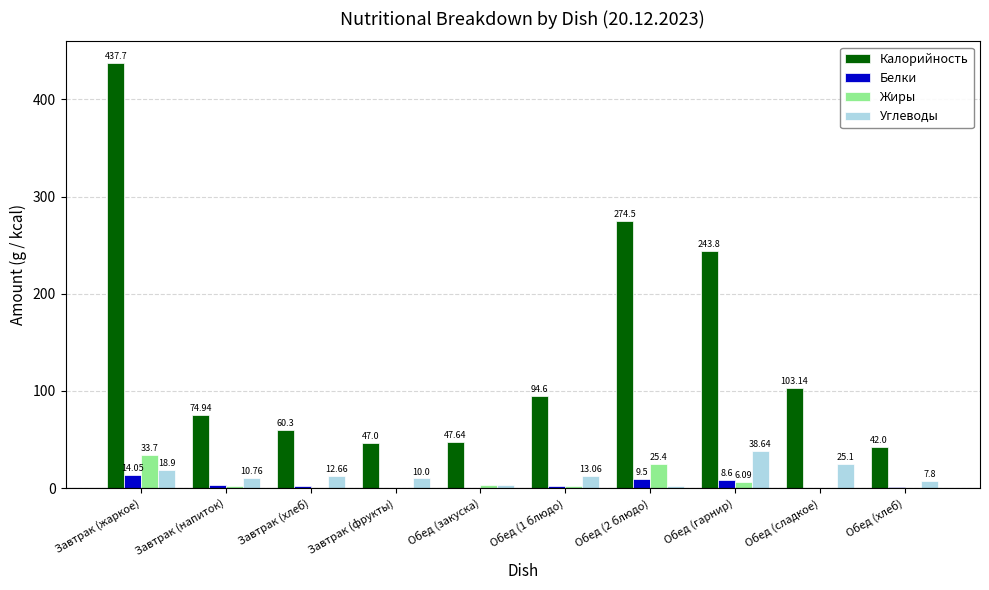

Which series changed the most between Обед (закуска) and Обед (2 блюдо)?

Калорийность